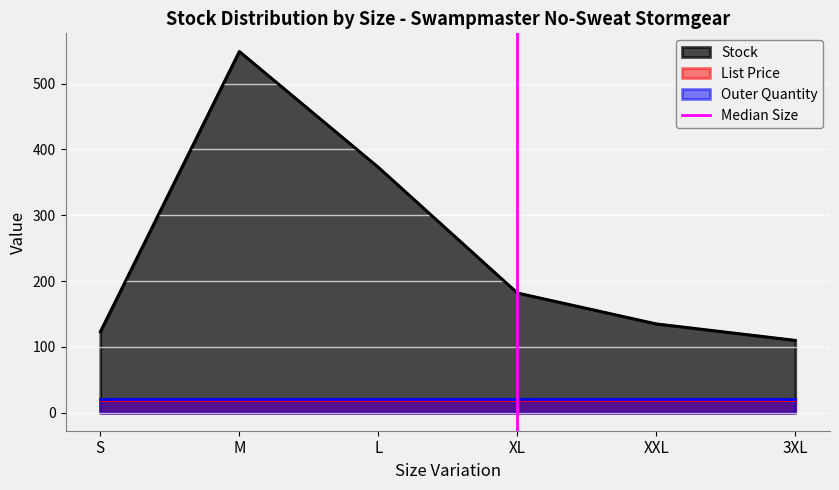

How many lines are shown in the chart?

1